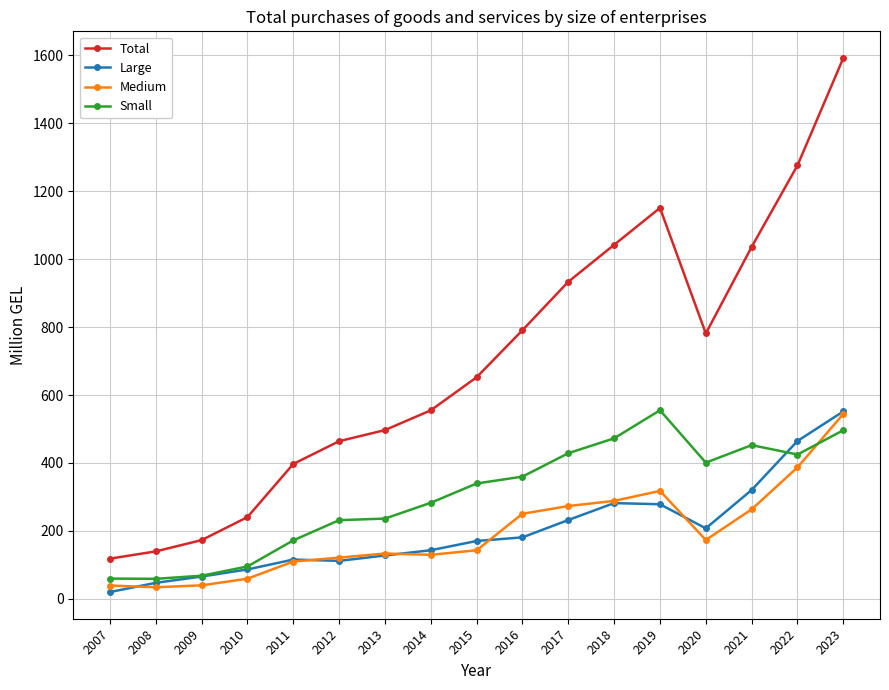

Which series has the widest spread of values?

Total